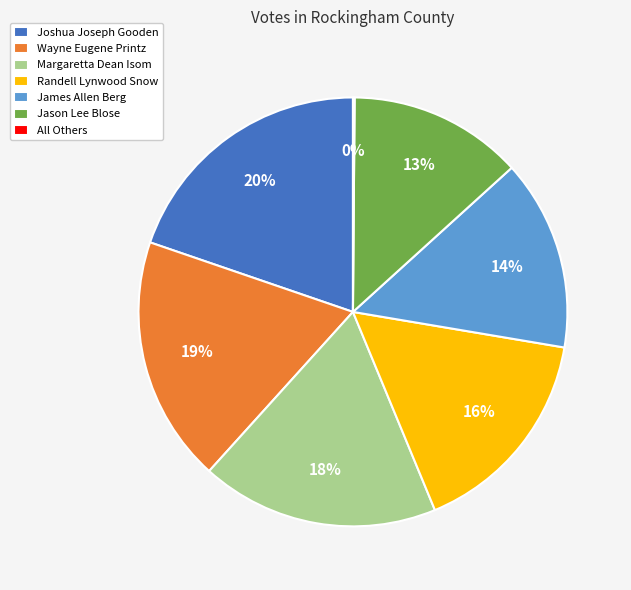

Which has a higher value, Randell Lynwood Snow or James Allen Berg?

Randell Lynwood Snow